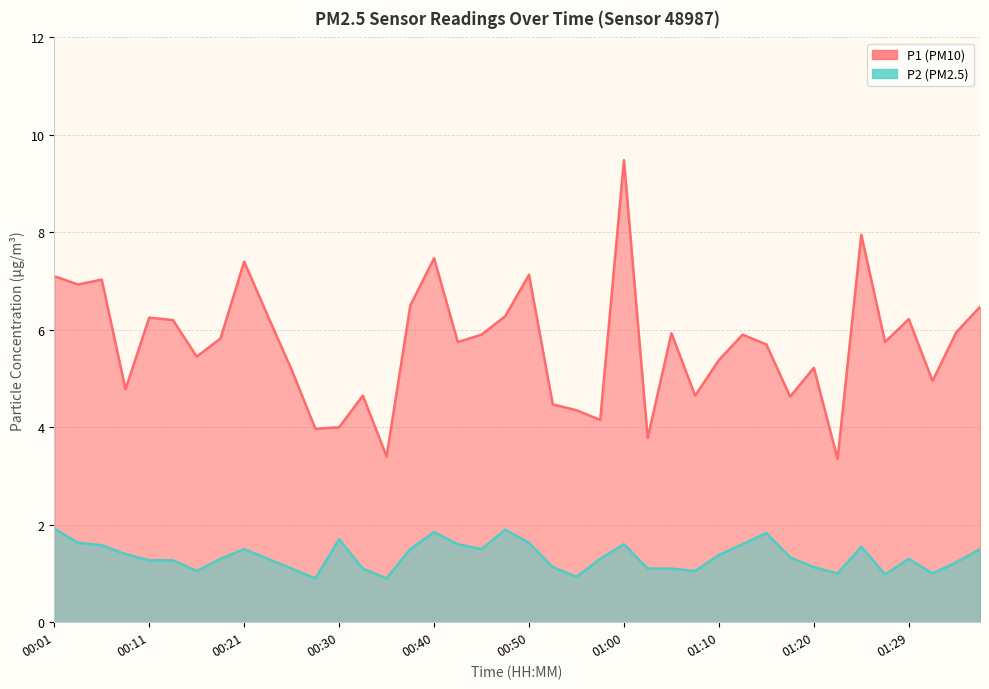

The value of P2 at 01:17 is 0.7. True or false?

False